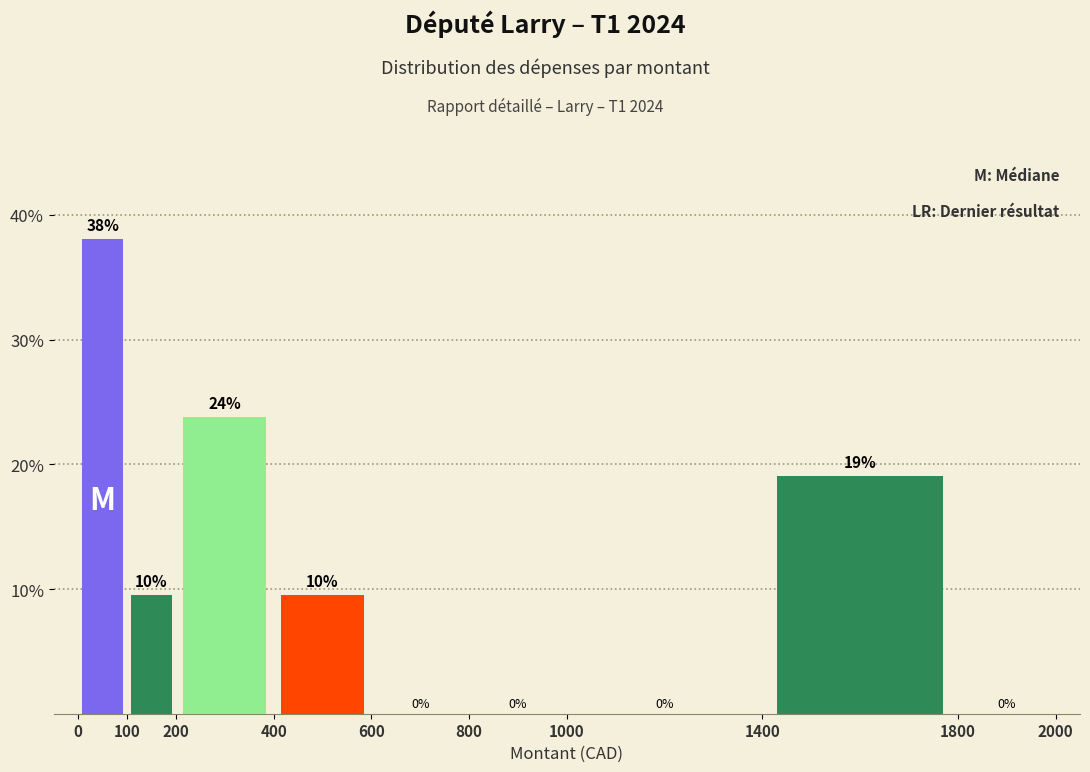

Which range on the x-axis has the tallest bar?

0 to 100